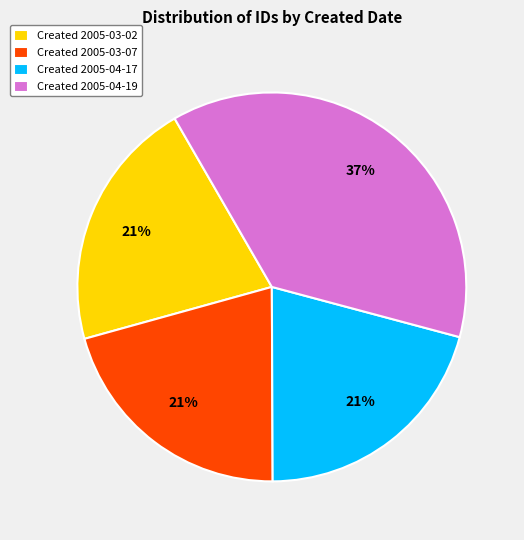

To the nearest percent, what is the average slice percentage?

25%